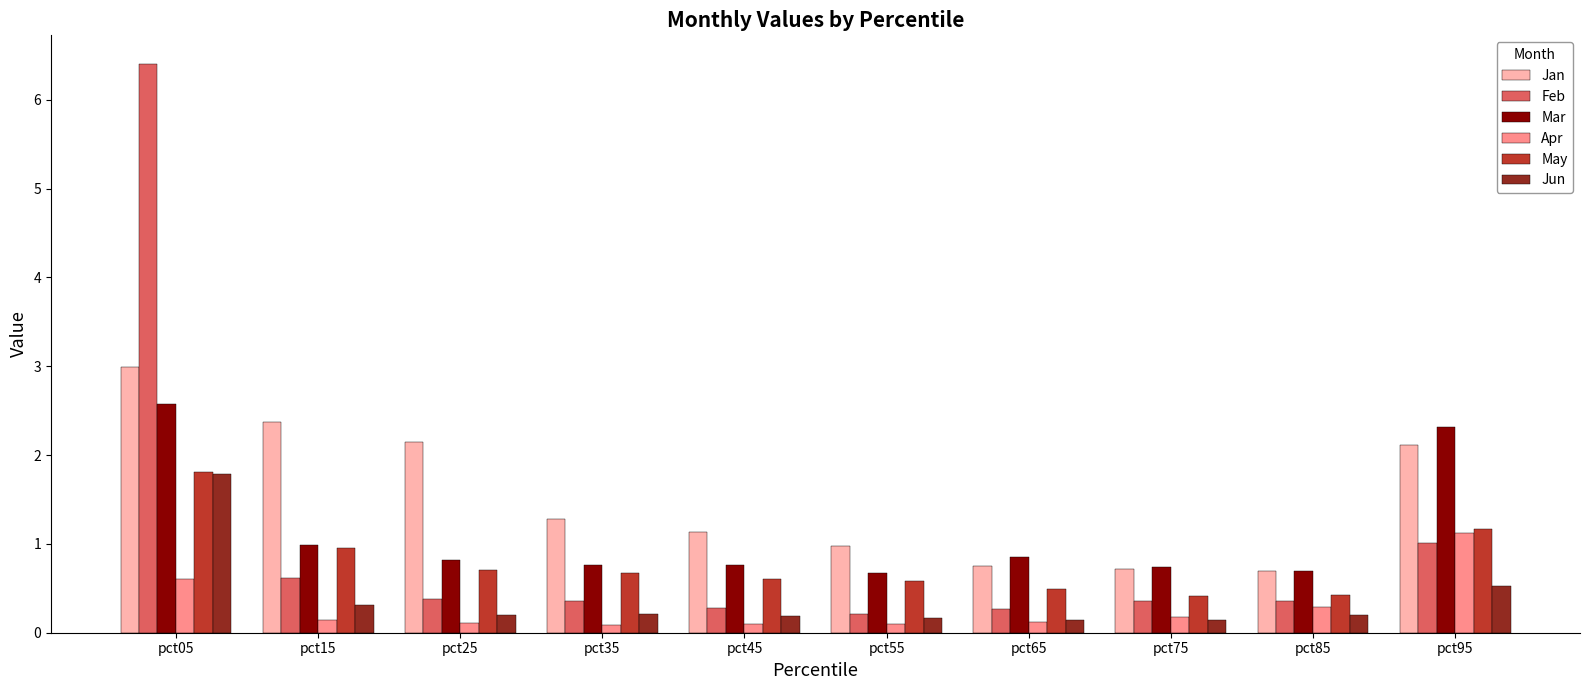

The Mar series shows 0.8 at pct45. True or false?

True